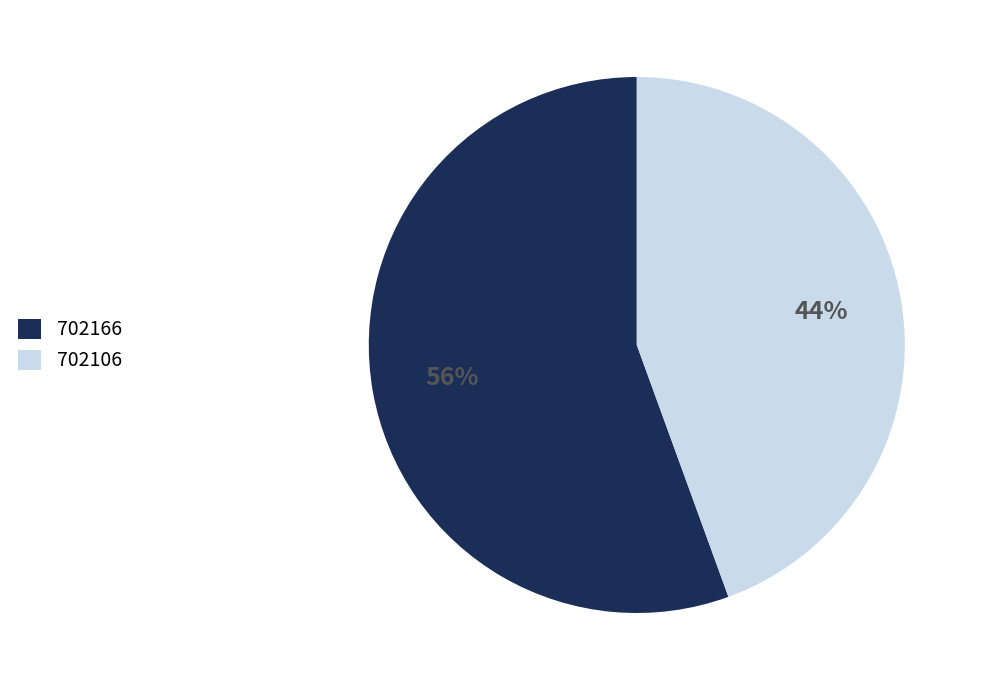

What percentage is the 702106 slice, to the nearest percent?

44%